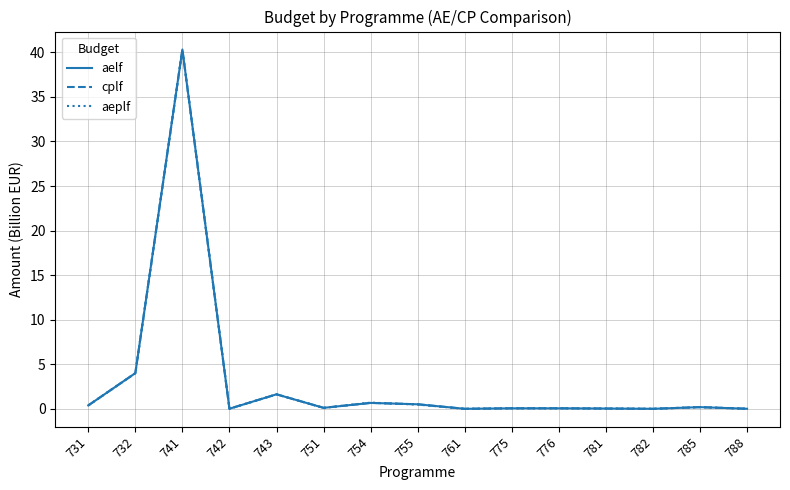

Which has a higher value, 742 or 785?

785